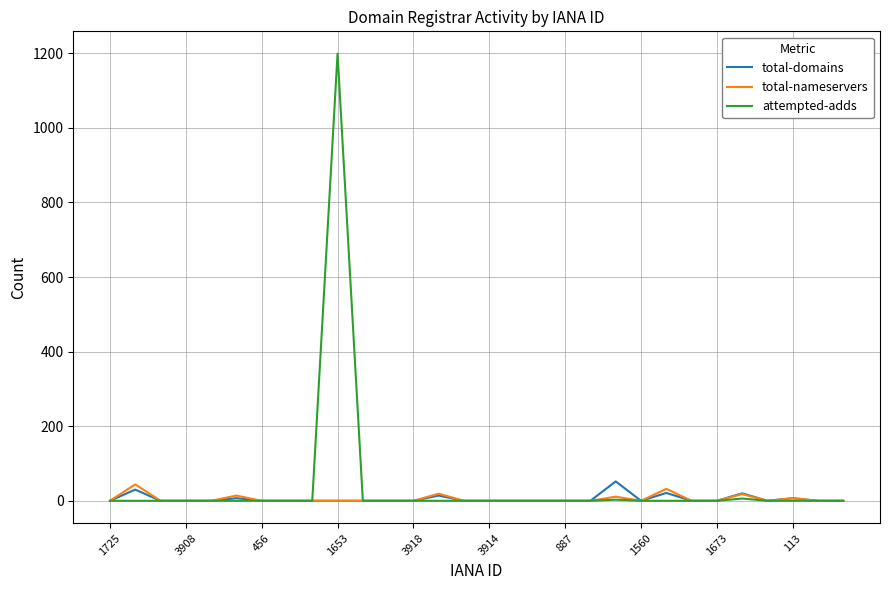

What is the greatest value displayed?

1199